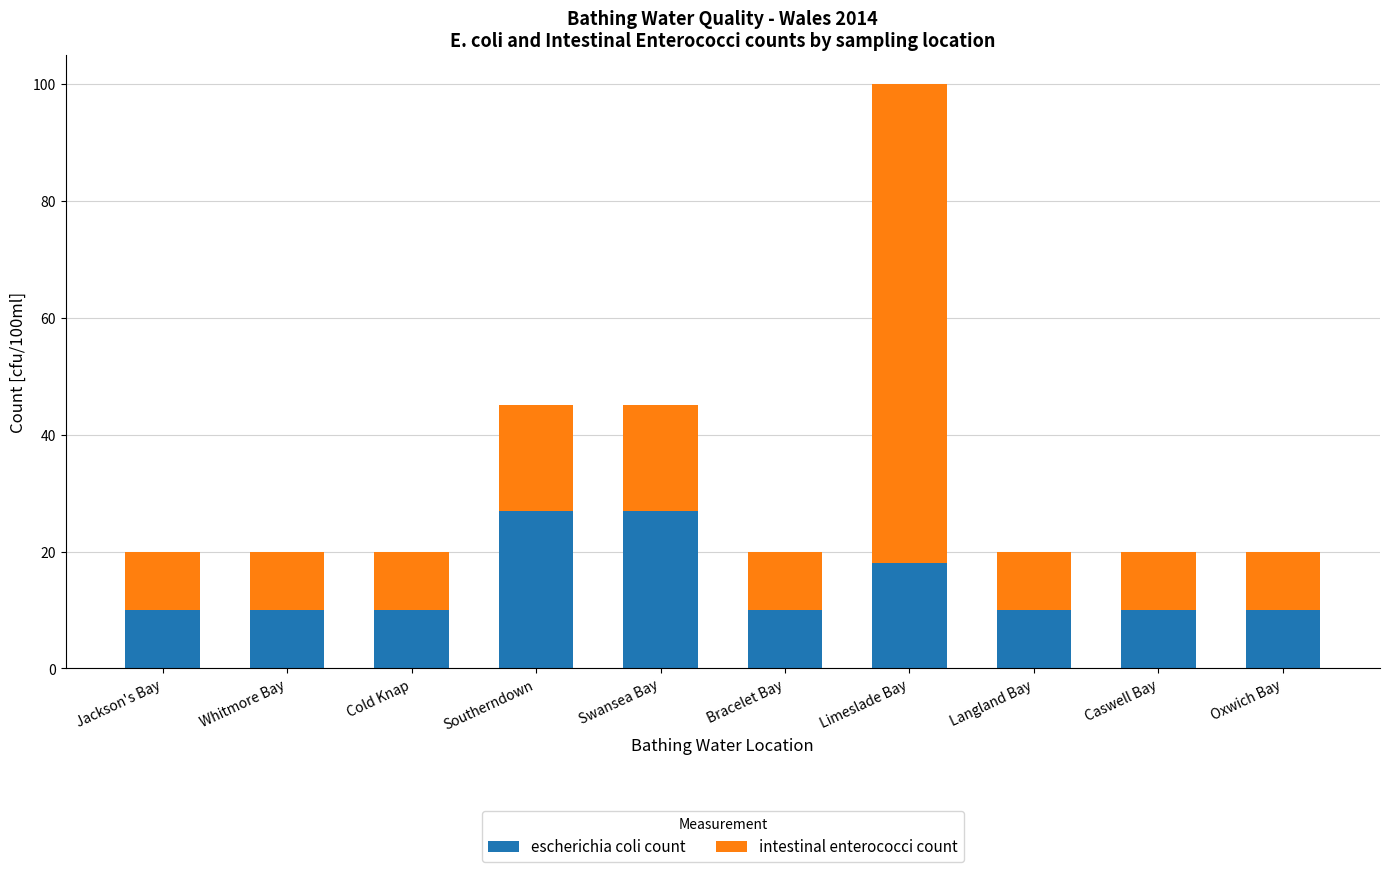

What is the sum of all escherichia coli count values?

142